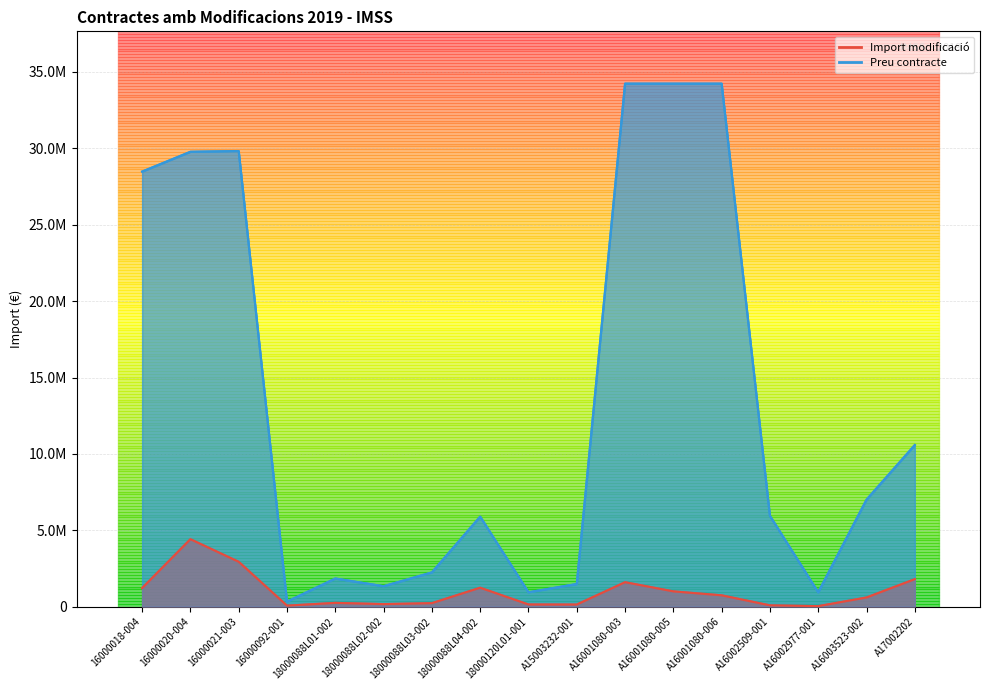

Reading left to right, what are all the values shown in this chart?

Import modificació: 16000018-004=1215594.4	16000020-004=4416262.5	16000021-003=2937114.0	16000092-001=65368.2	18000088L01-002=246542.5	18000088L02-002=165972.1	18000088L03-002=229121.0	18000088L04-002=1239246.3	18000120L01-001=141717.5	A15003232-001=137547.7	A16001080-003=1600000.0	A16001080-005=1000000.0	A16001080-006=741702.2	A16002509-001=84714.8	A16002977-001=32545.9	A16003523-002=600000.0	A17002202=1800000.0
Preu contracte: 16000018-004=28479795.0	16000020-004=29776644.7	16000021-003=29825689.0	16000092-001=326841.1	18000088L01-002=1841972.4	18000088L02-002=1336887.2	18000088L03-002=2241959.5	18000088L04-002=5894900.0	18000120L01-001=939375.9	A15003232-001=1482806.5	A16001080-003=34237958.9	A16001080-005=34237958.9	A16001080-006=34237958.9	A16002509-001=5946241.3	A16002977-001=937321.8	A16003523-002=7002490.2	A17002202=10581375.3